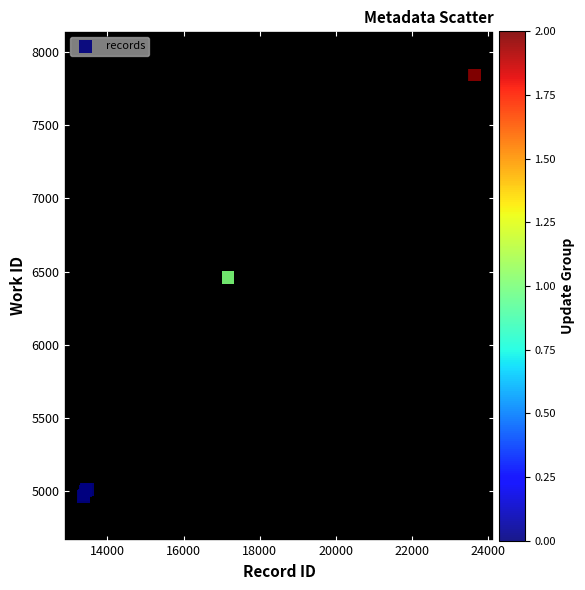

What Y value in the scatter plot is closest to 6402?

6459